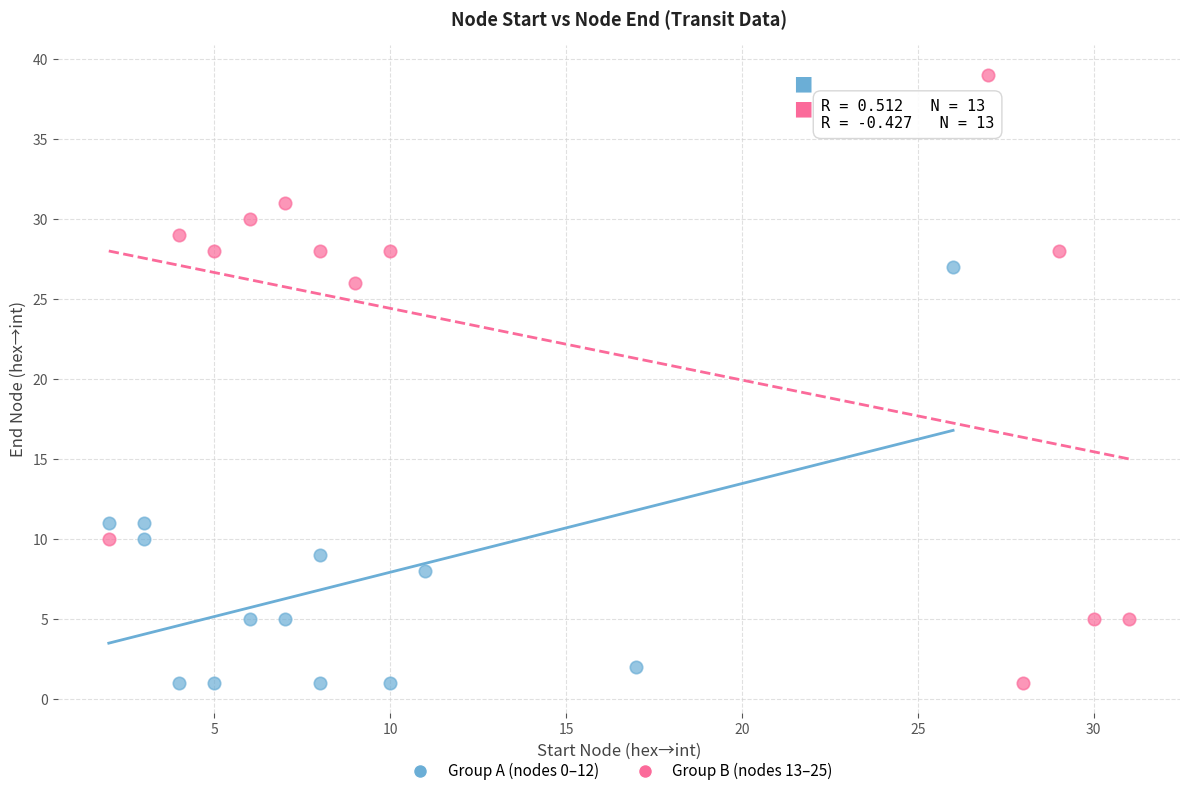

Which series contains the highest Y value?

Group B (nodes 13–25)